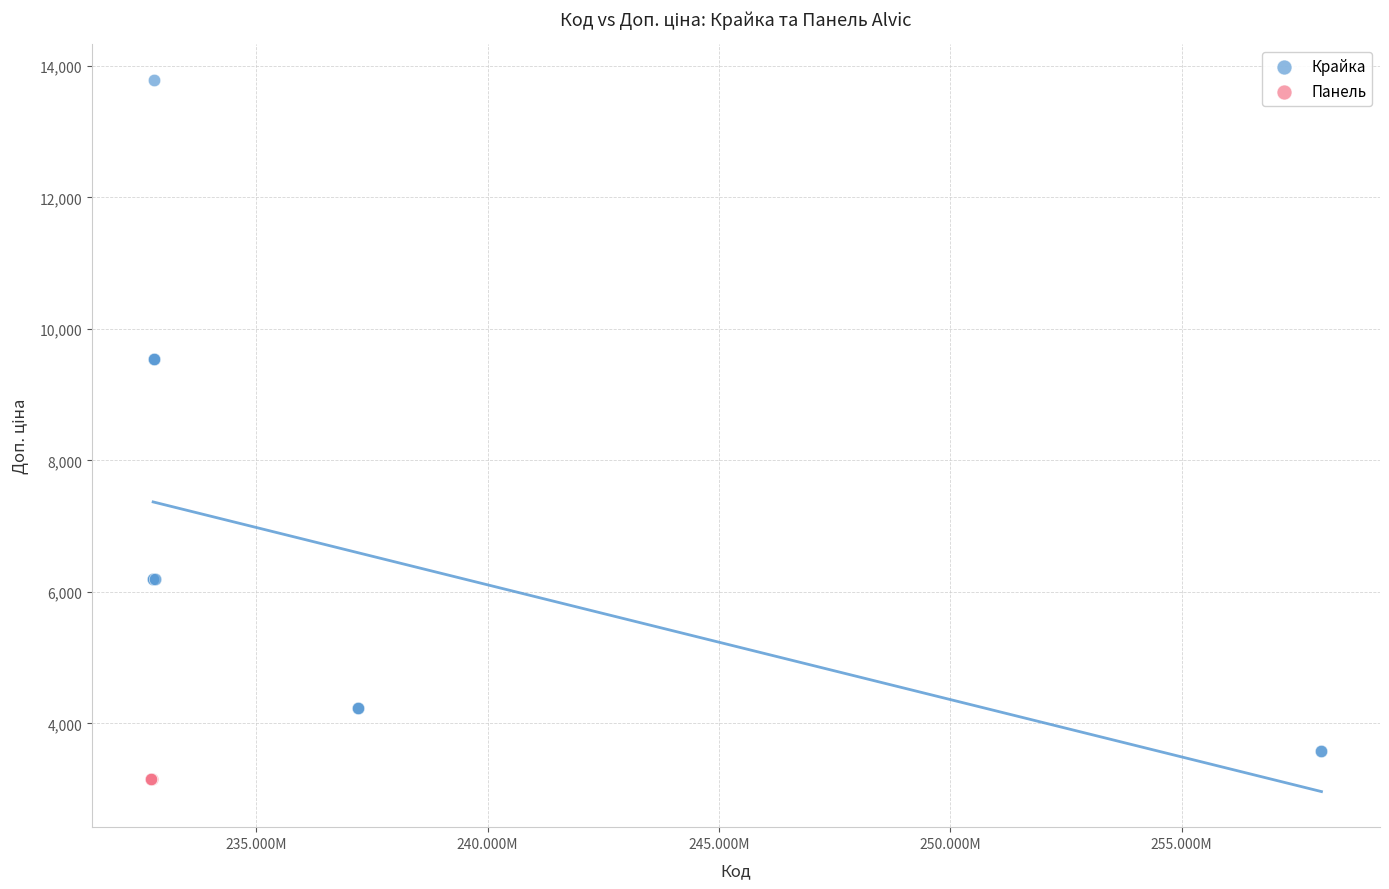

Which series reaches the maximum Y coordinate?

Крайка